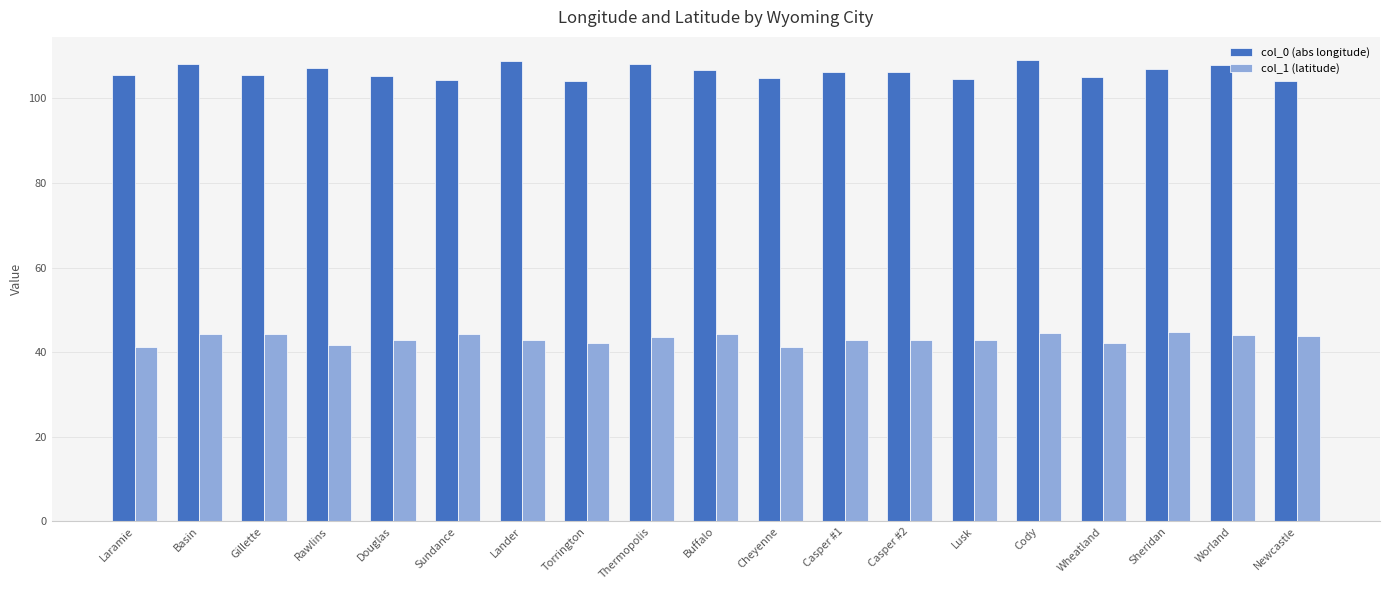

At Cody, list the series in order from smallest to largest.

col_1 (latitude), col_0 (abs longitude)